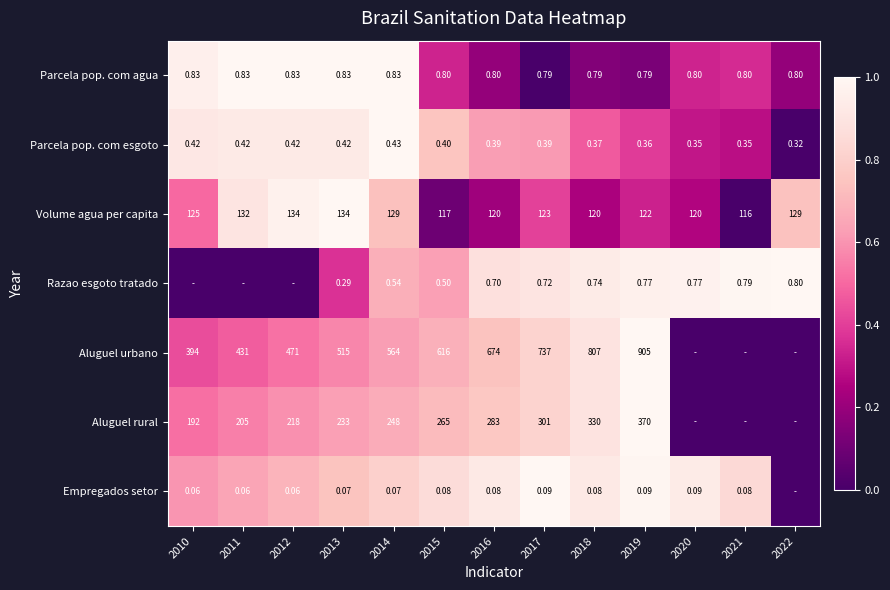

Rank the series at 2015 from lowest to highest value.

Empregados setor, Parcela pop. com esgoto, Razao esgoto tratado, Parcela pop. com agua, Volume agua per capita, Aluguel rural, Aluguel urbano